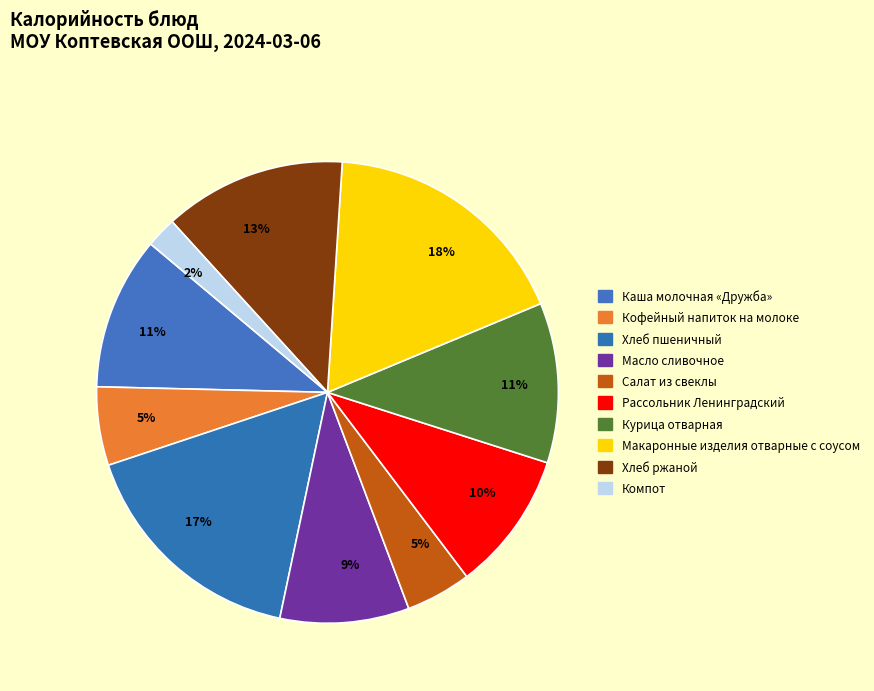

What is the largest slice in the pie chart?

Макаронные изделия отварные с соусом